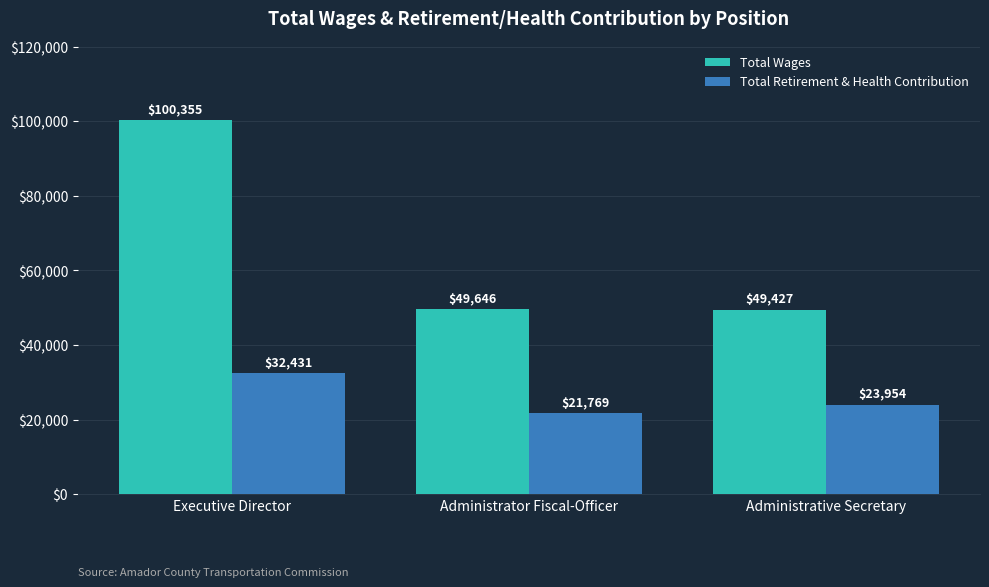

Which series has the largest total across all categories?

Total Wages